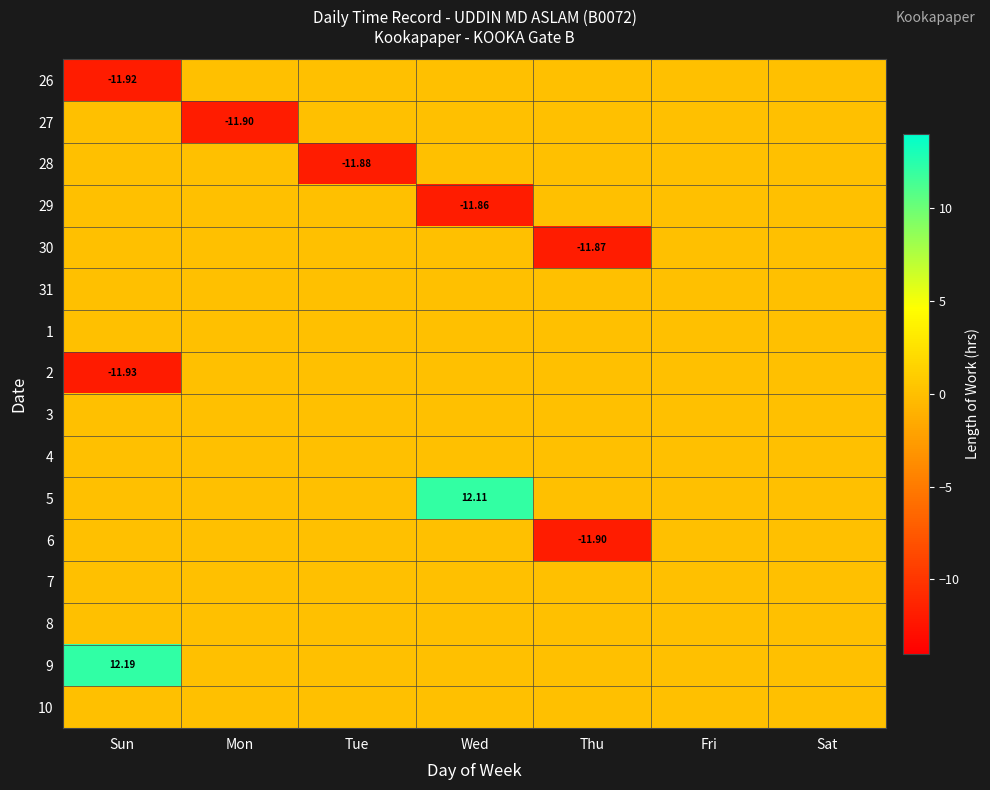

Which has a higher value, Wed or Fri?

Wed